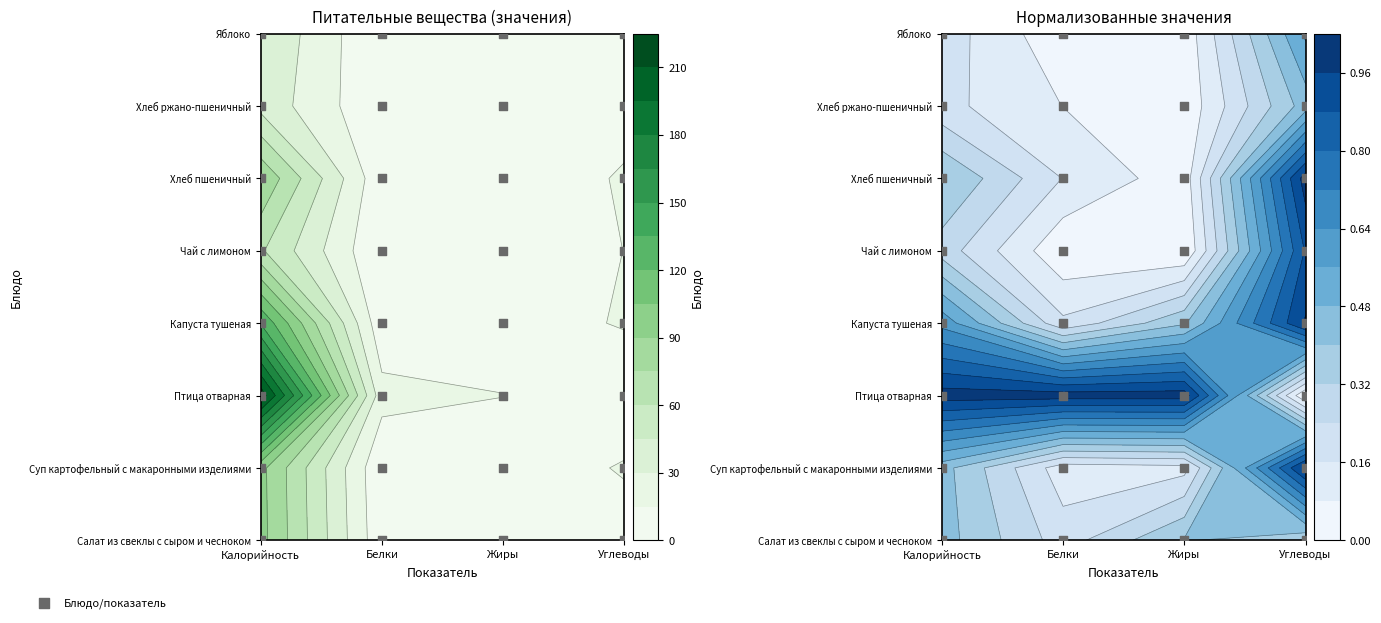

Where is the data nearest to the value 3?

Калорийность